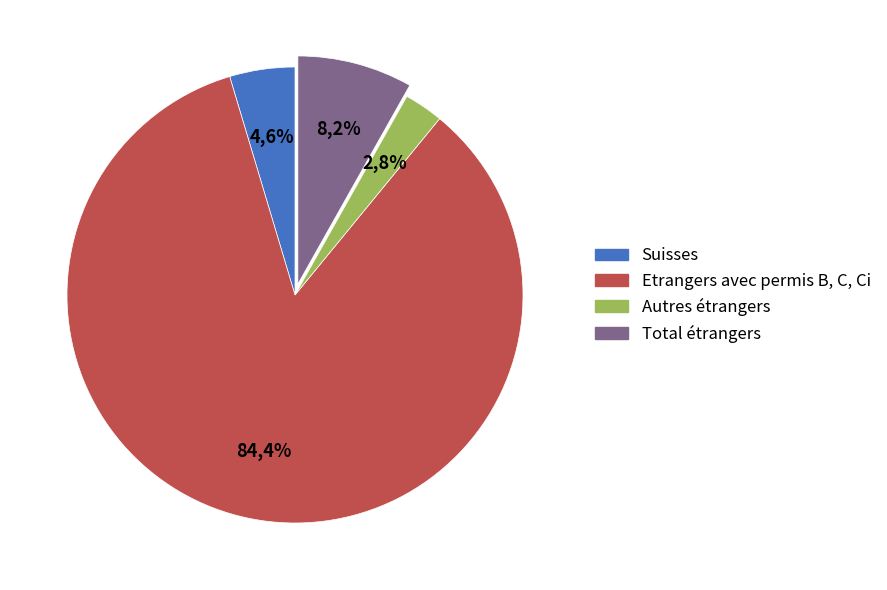

To the nearest percent, what portion does Etrangers avec permis B, C, Ci represent?

84%